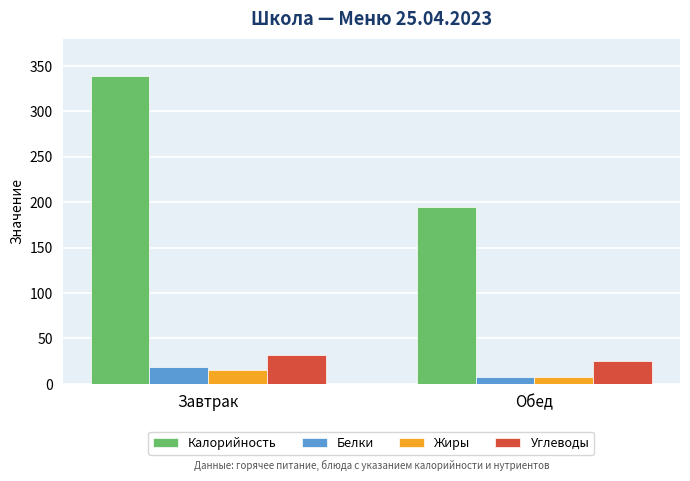

Reading left to right, transcribe all the data shown in this chart.

Калорийность: Завтрак=339	Обед=195
Белки: Завтрак=19	Обед=7
Жиры: Завтрак=15	Обед=8
Углеводы: Завтрак=32	Обед=25